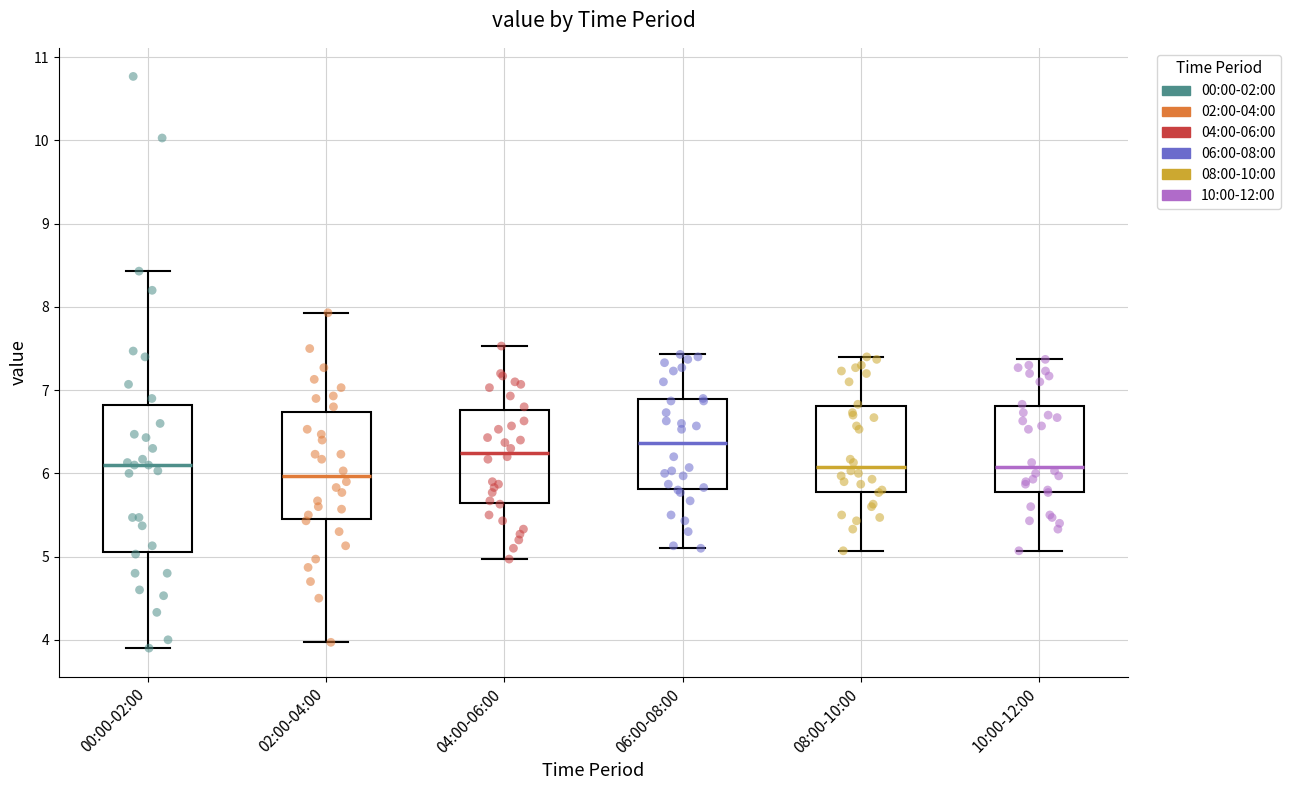

Reading left to right, transcribe this box plot: for each box, give where its median line is, the range the box spans, and where its two whiskers end, as read against the y-axis. The values are not printed on the chart, so give them approximately, as read against the axis.

00:00-02:00: median 6.1, box 5.1 to 6.8, whiskers 3.9 to 8.4
02:00-04:00: median 6.0, box 5.4 to 6.7, whiskers 4.0 to 7.9
04:00-06:00: median 6.3, box 5.6 to 6.8, whiskers 5.0 to 7.5
06:00-08:00: median 6.4, box 5.8 to 6.9, whiskers 5.1 to 7.4
08:00-10:00: median 6.1, box 5.8 to 6.8, whiskers 5.1 to 7.4
10:00-12:00: median 6.1, box 5.8 to 6.8, whiskers 5.1 to 7.4